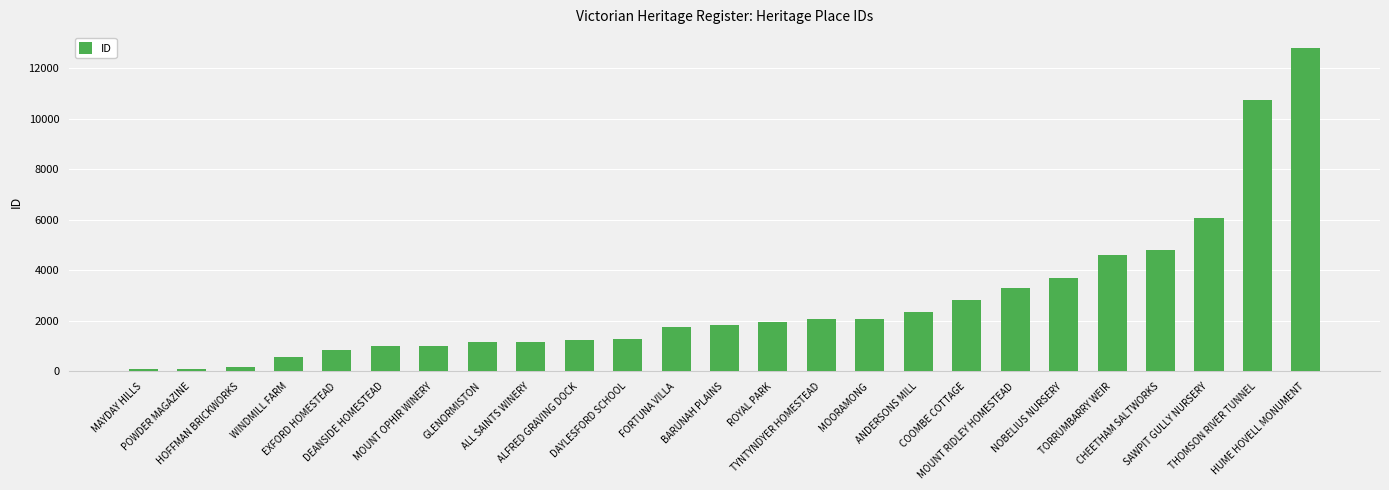

What is the label of the 16th bar from the right?

ALFRED GRAVING DOCK